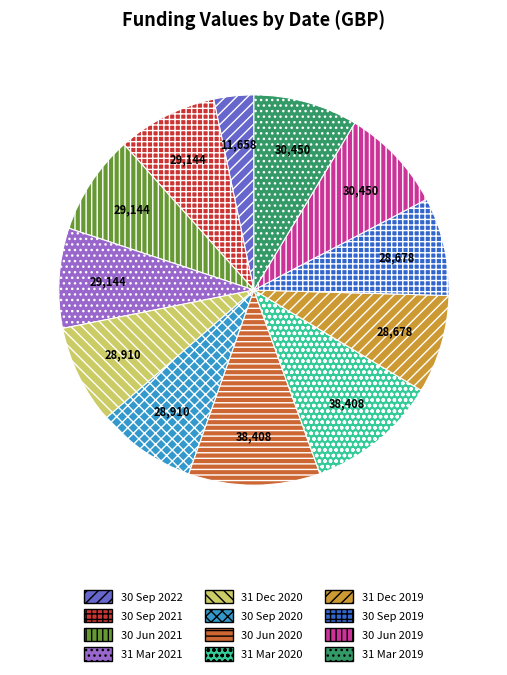

Which slice is the smallest?

30 Sep 2022